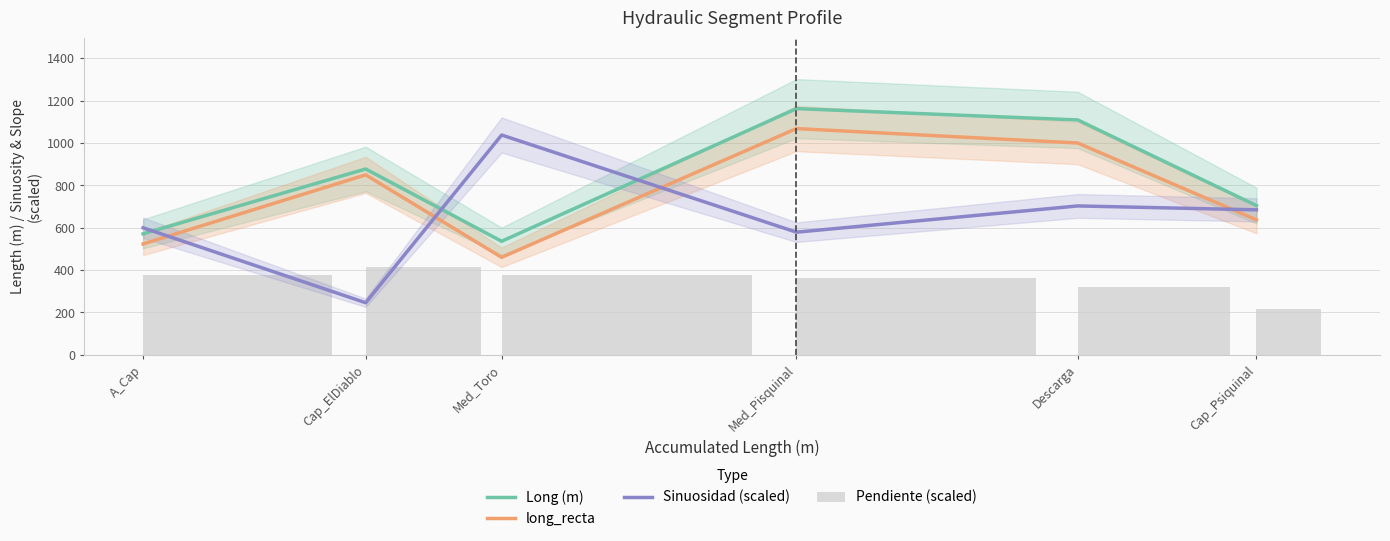

Which series has the widest spread of values?

Sinuosidad (scaled)